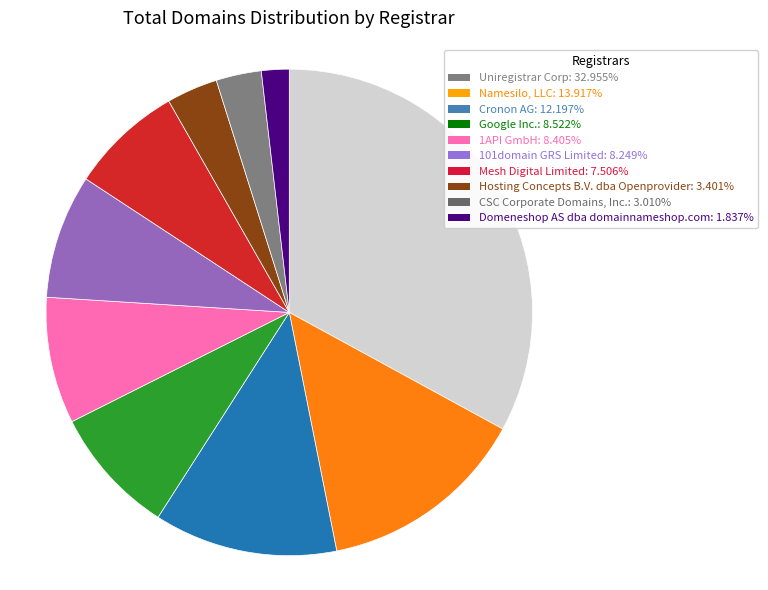

What is the ratio of the value at Domeneshop AS dba domainnameshop.com to the value at CSC Corporate Domains, Inc.?

0.6